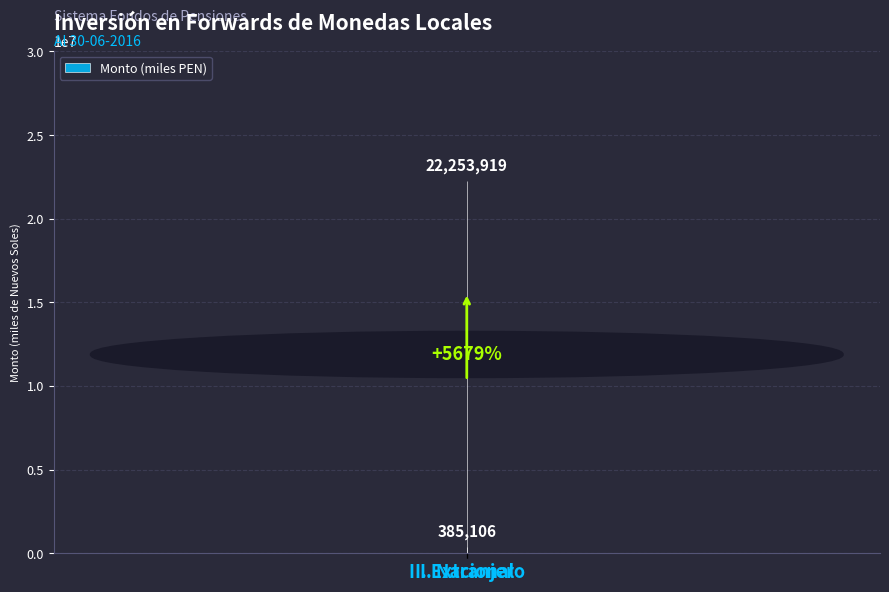

Does the chart contain stacked bars?

No